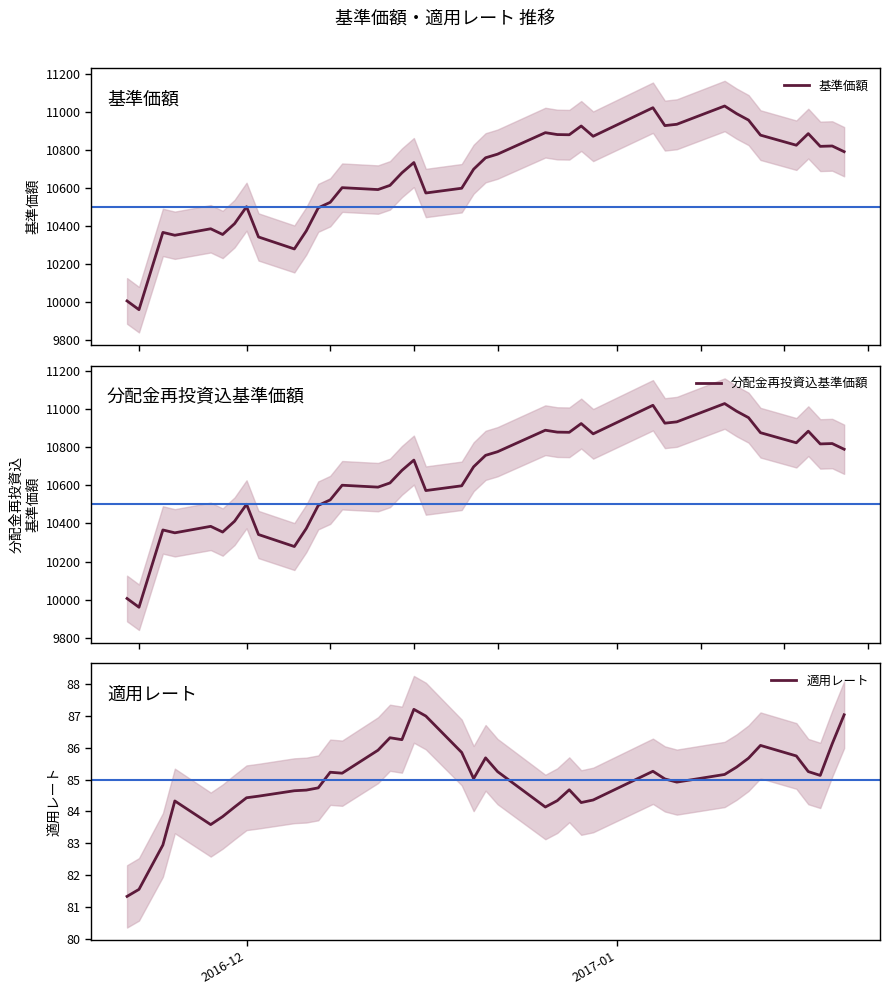

What is the maximum value shown in the chart?

11030.0